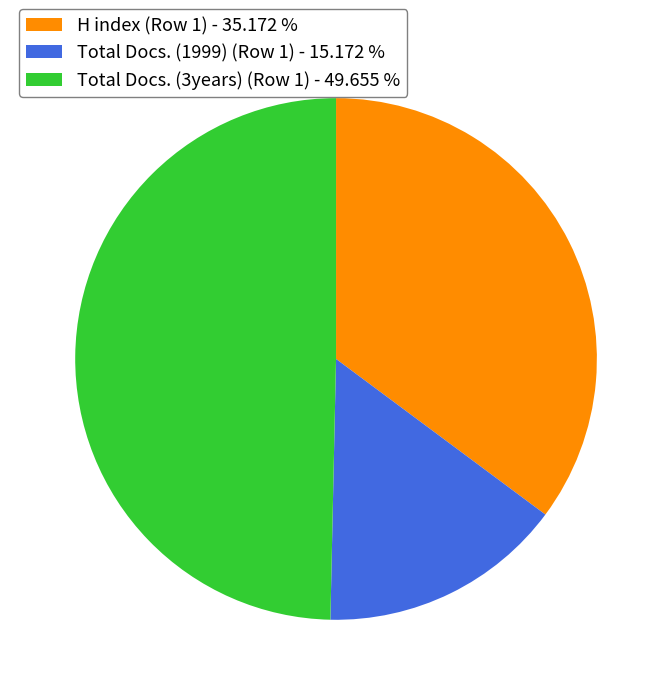

Rank the categories by value from highest to lowest.

Total Docs. (3years) (Row 1) - 49.655 %, H index (Row 1) - 35.172 %, Total Docs. (1999) (Row 1) - 15.172 %